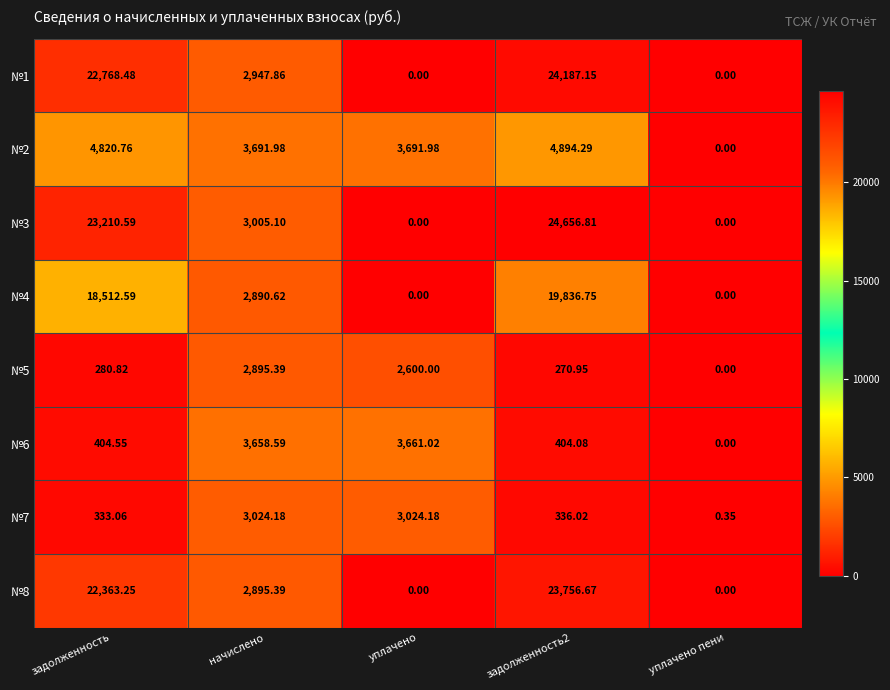

Where does the №6 series first go above 404?

задолженность